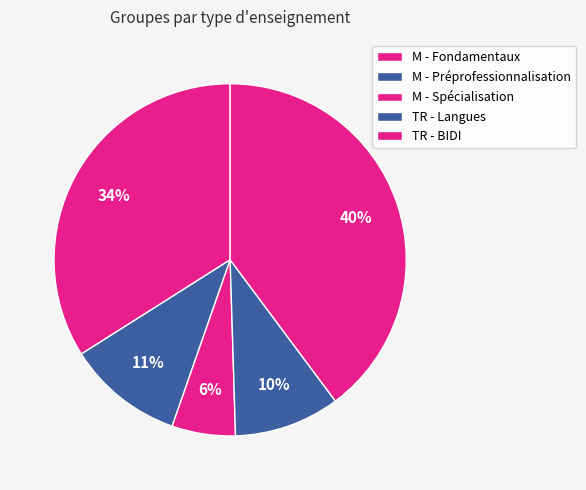

Count the number of slices in the pie.

5